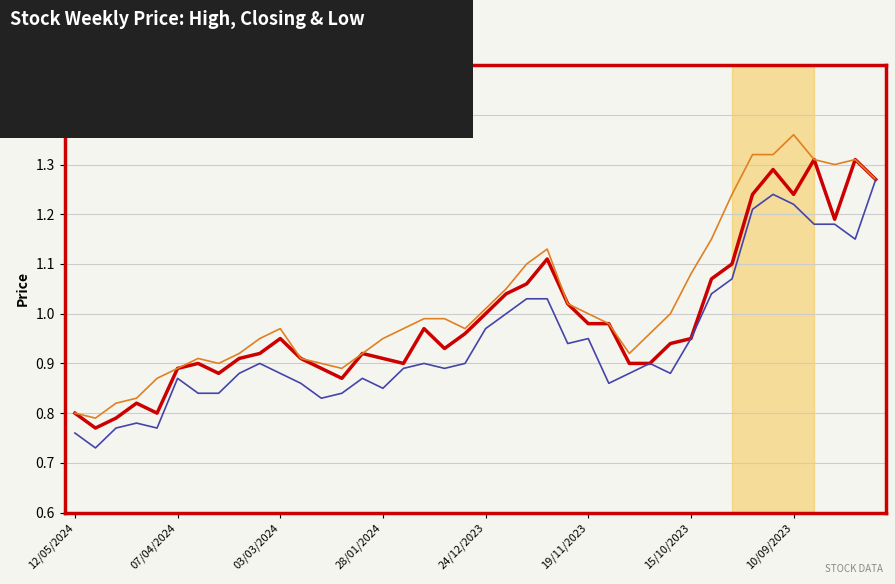

List the series in order of their peak value, lowest first.

Low, Closing, High